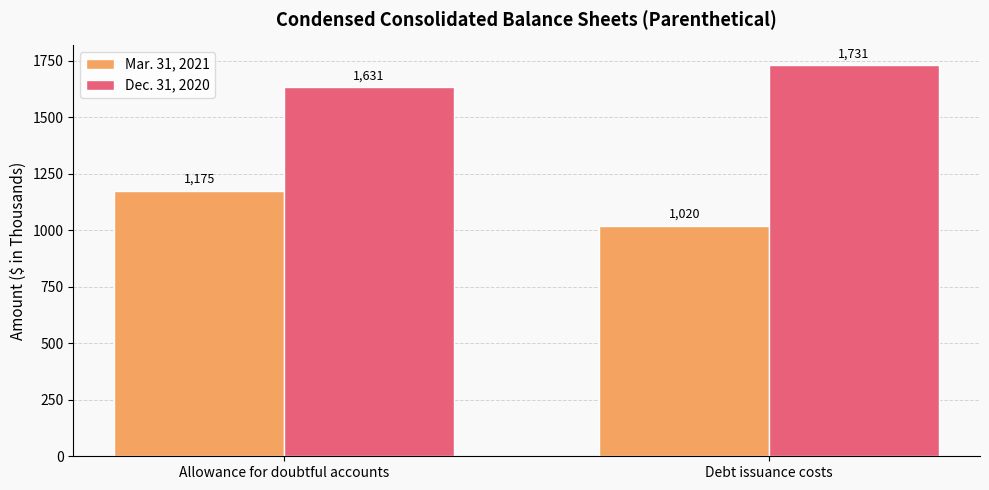

What is the difference between the highest and lowest values at Debt issuance costs?

711